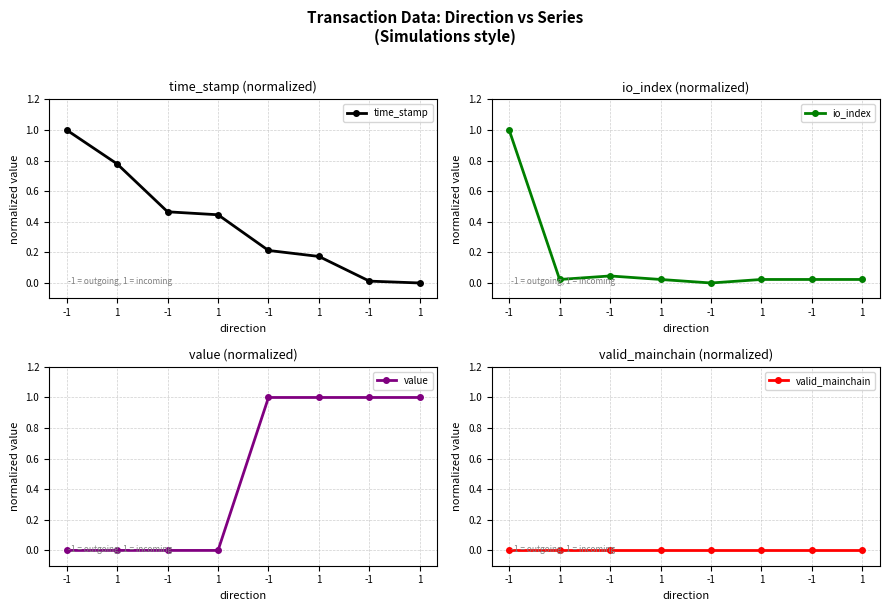

What is the greatest value displayed?

1.0